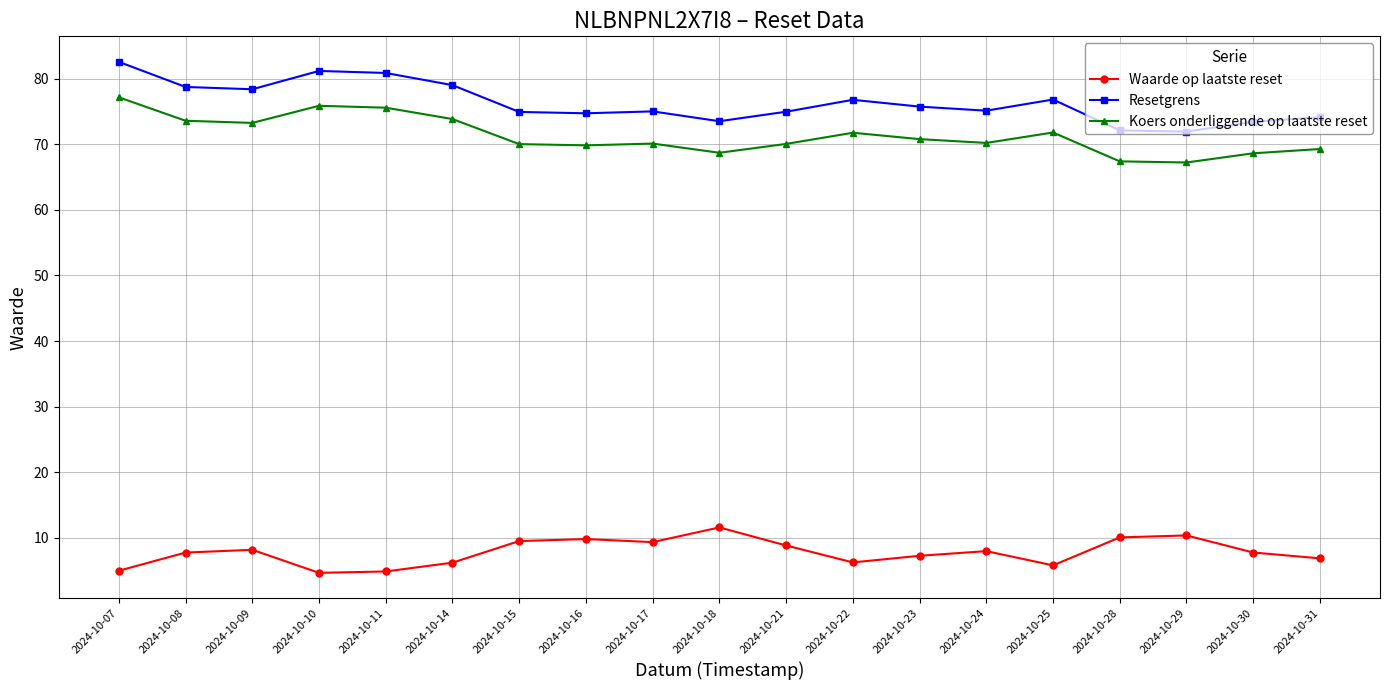

Does the chart display data point markers on the line(s)?

Yes